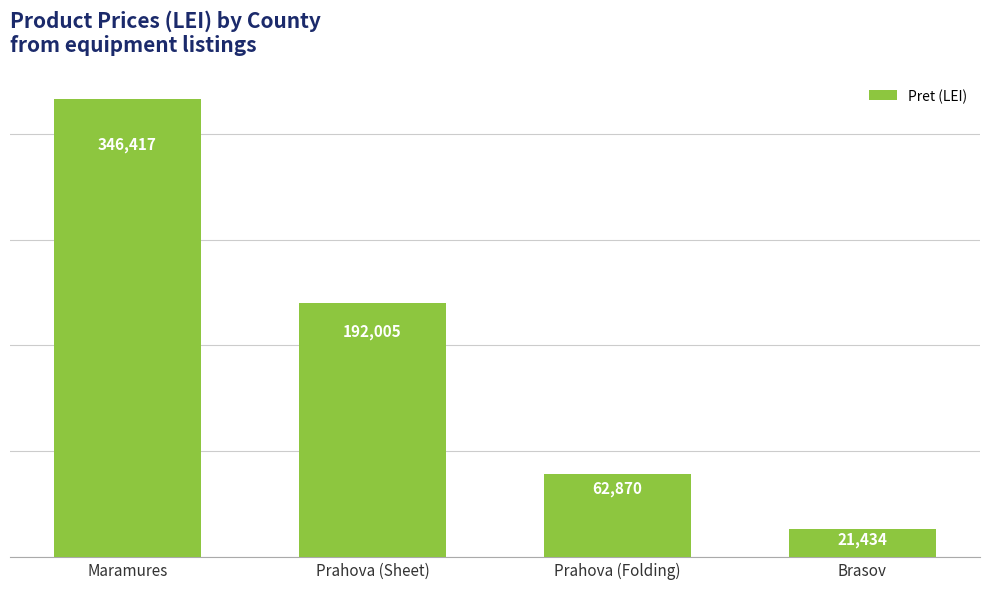

Where is the data nearest to the value 183925?

Prahova (Sheet)